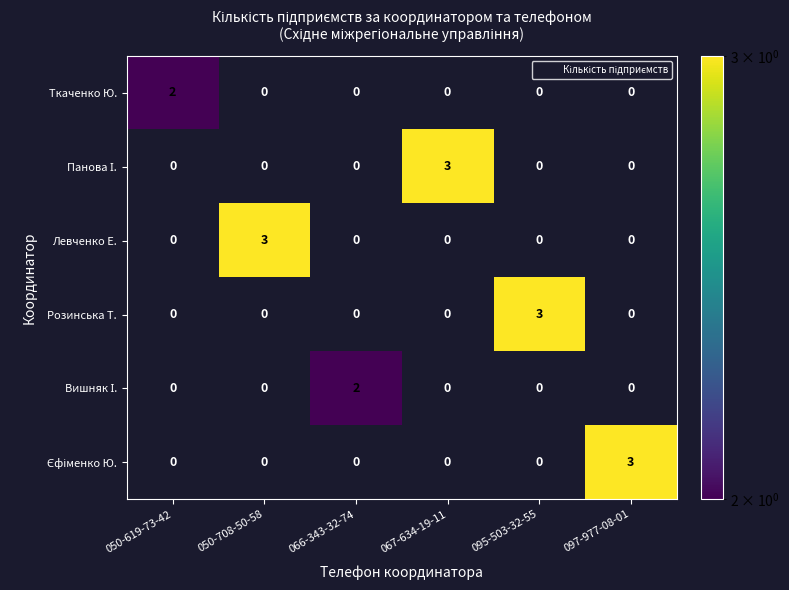

What is the difference between the highest and lowest values at 095-503-32-55?

3